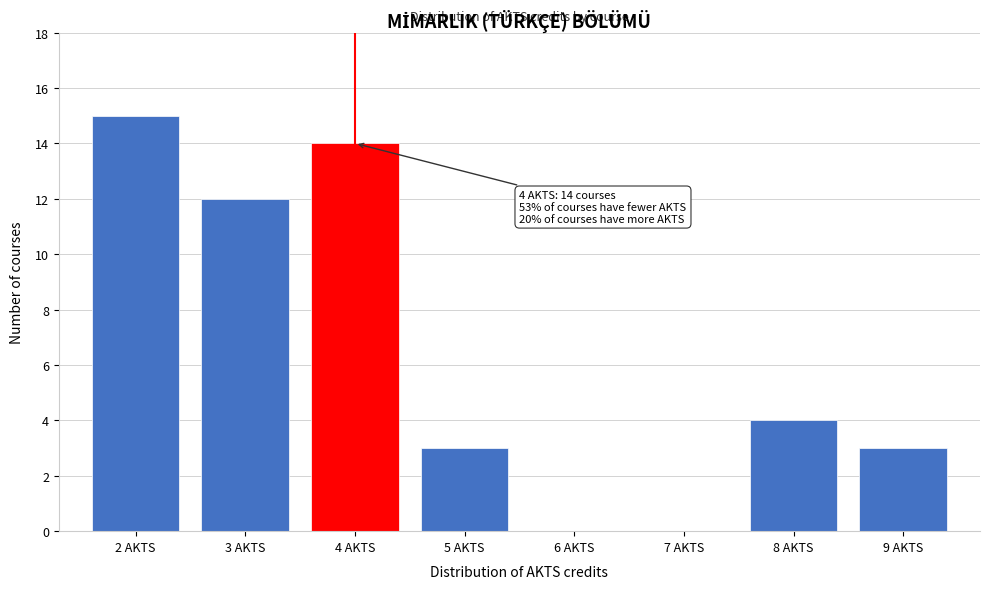

Which range on the x-axis has the tallest bar?

1.5 to 2.5